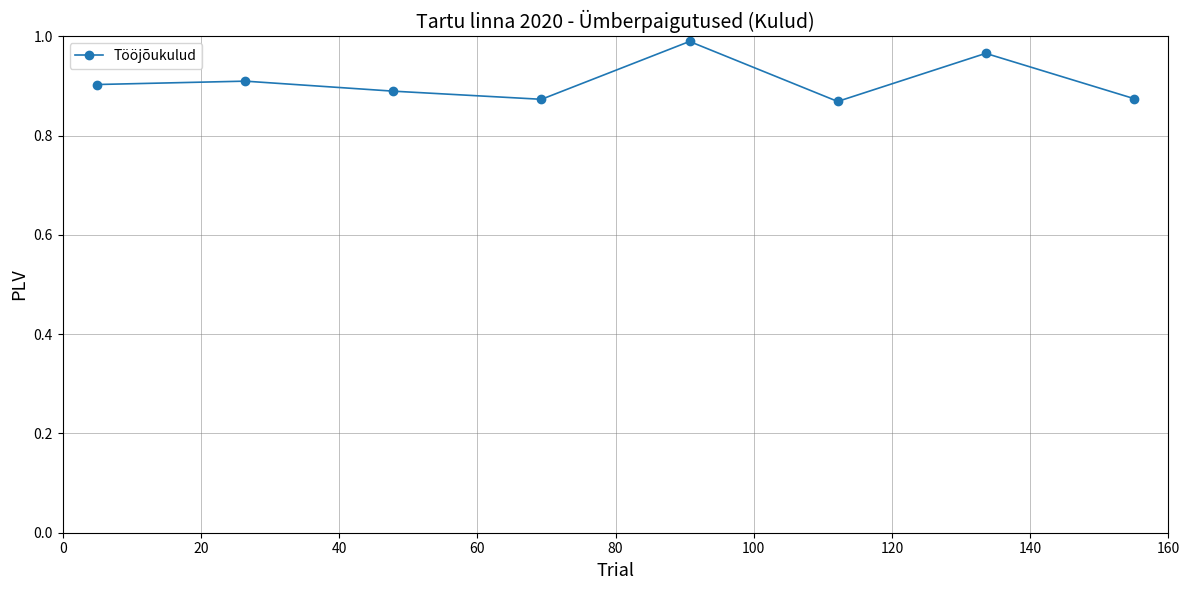

What is the sum of all values?

7.3